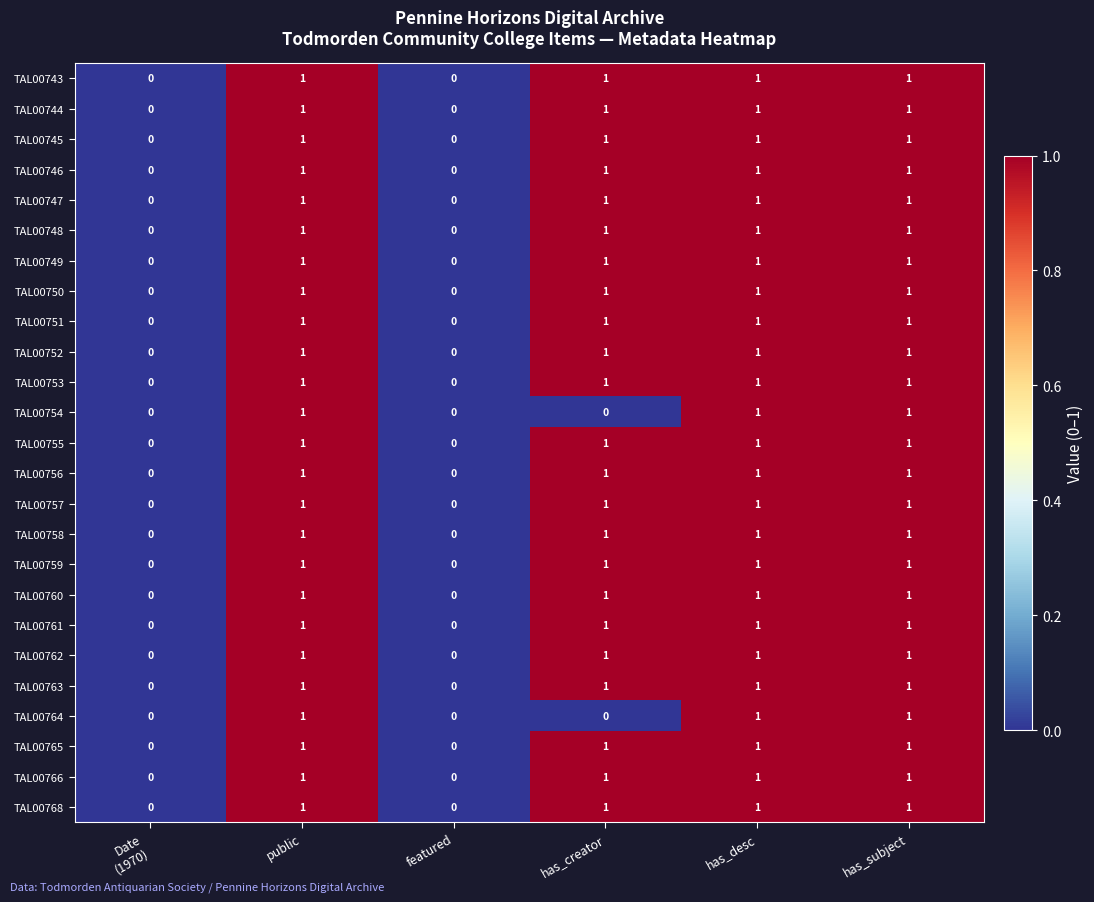

What is the sum of all TAL00750 values?

4